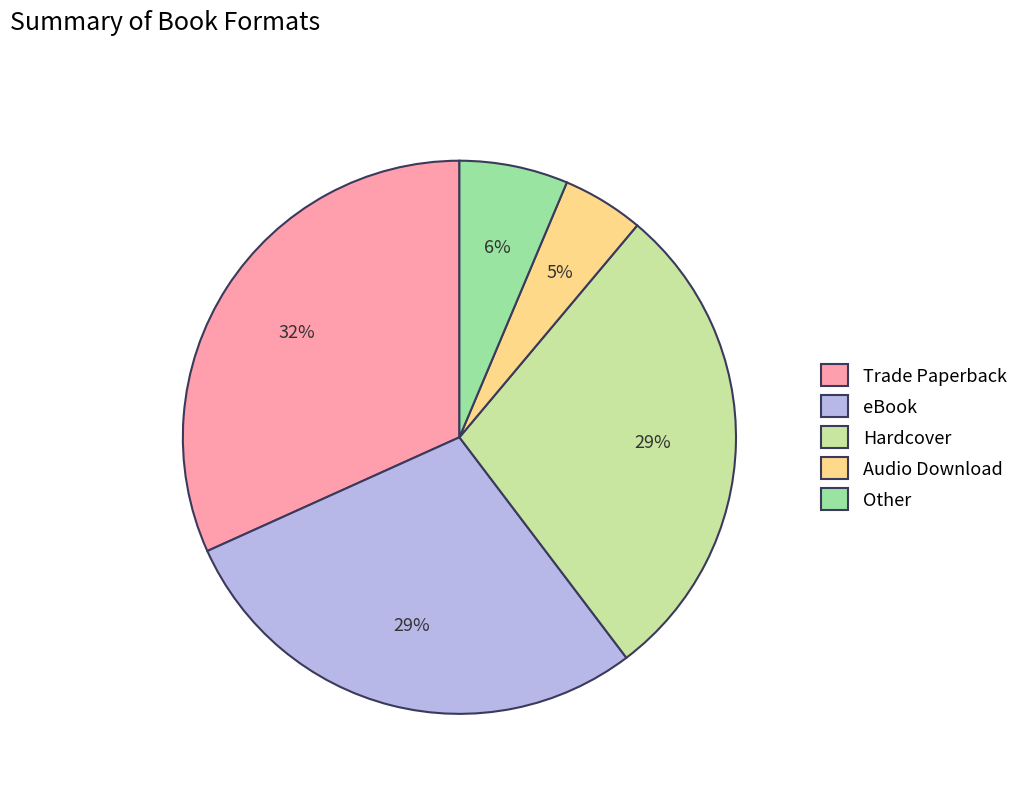

True or false: Trade Paperback accounts for 46% of the total.

False